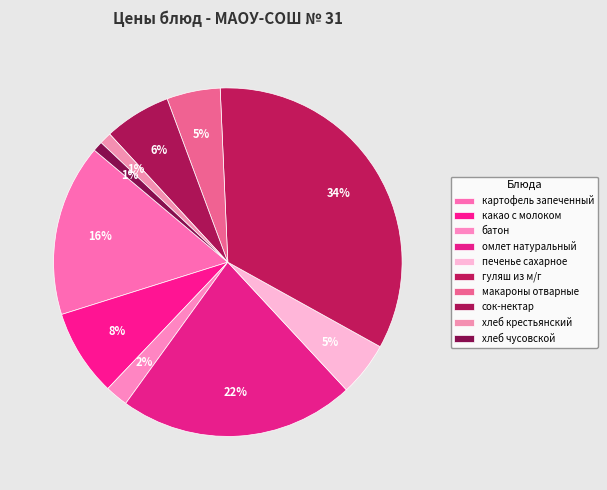

Count the number of slices in the pie.

10